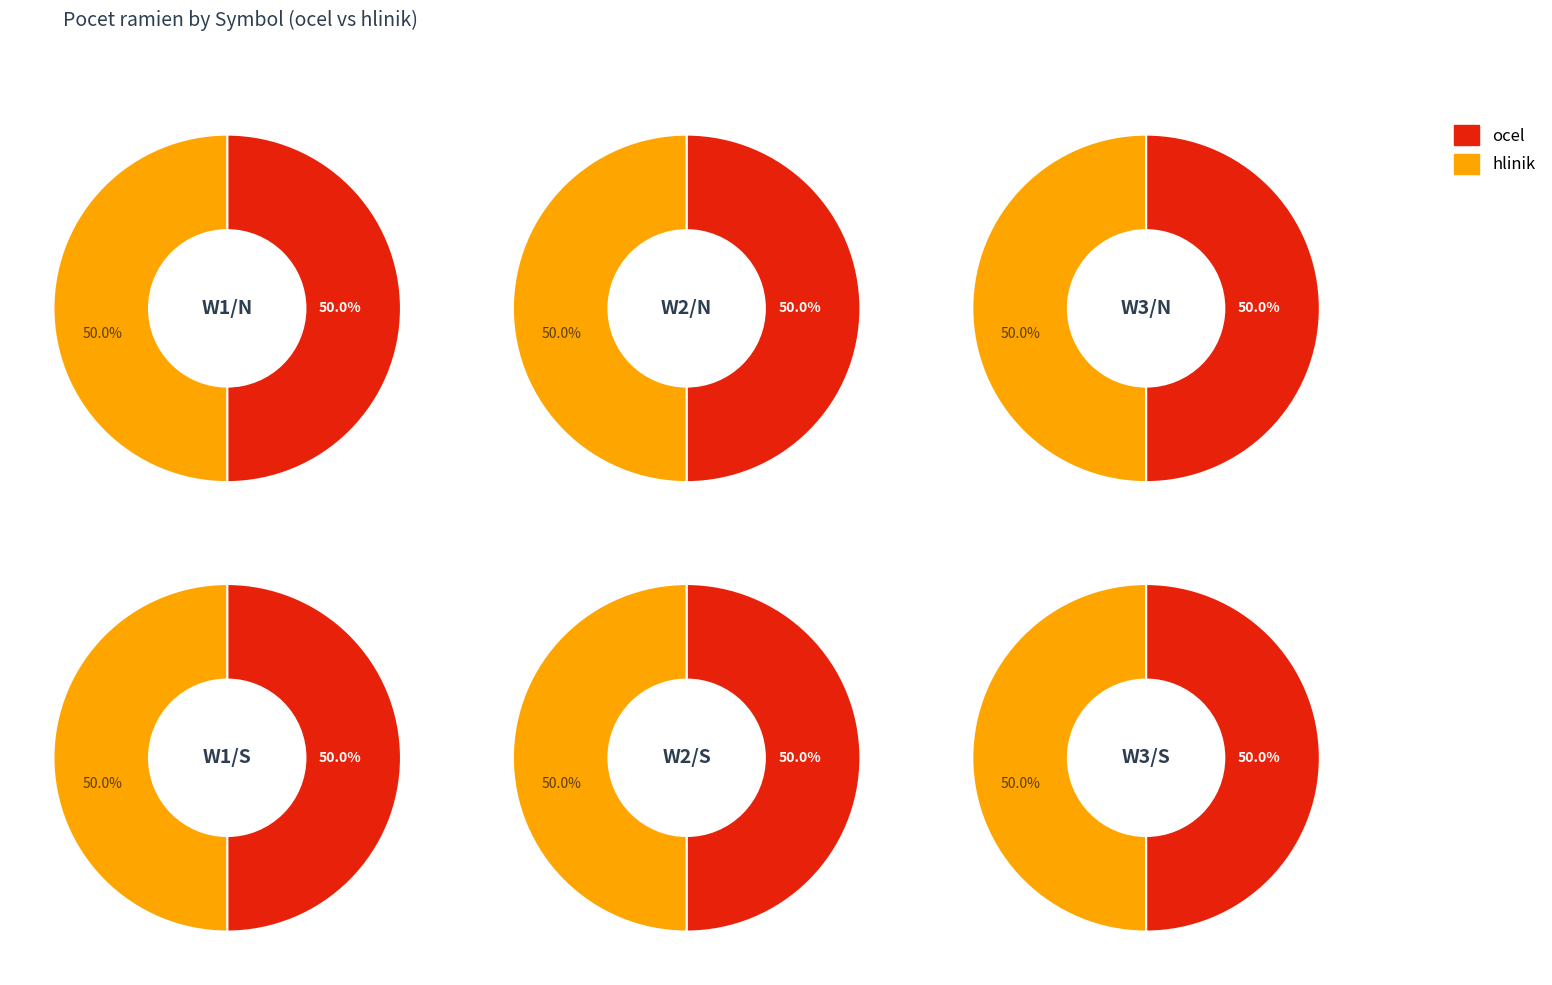

Is there any slice that represents more than half of the pie?

No